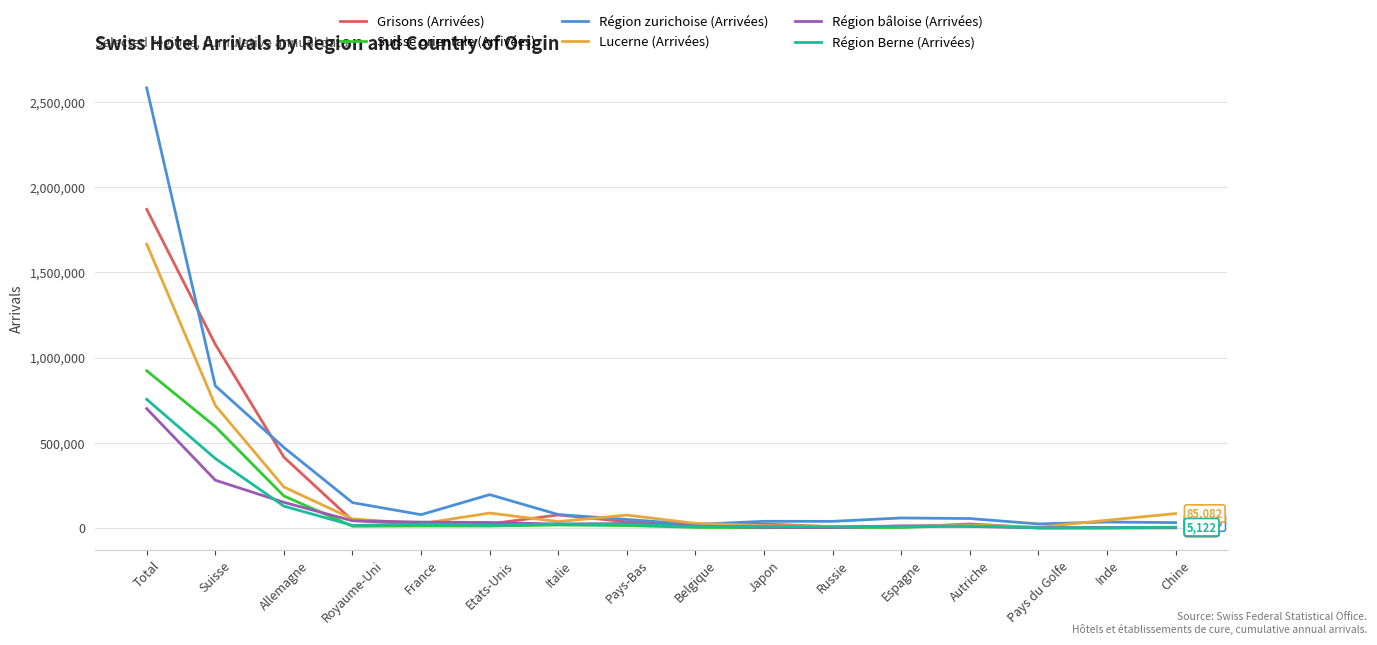

What are all the series names shown in the legend?

Grisons (Arrivées), Suisse orientale (Arrivées), Région zurichoise (Arrivées), Lucerne (Arrivées), Région bâloise (Arrivées), Région Berne (Arrivées)